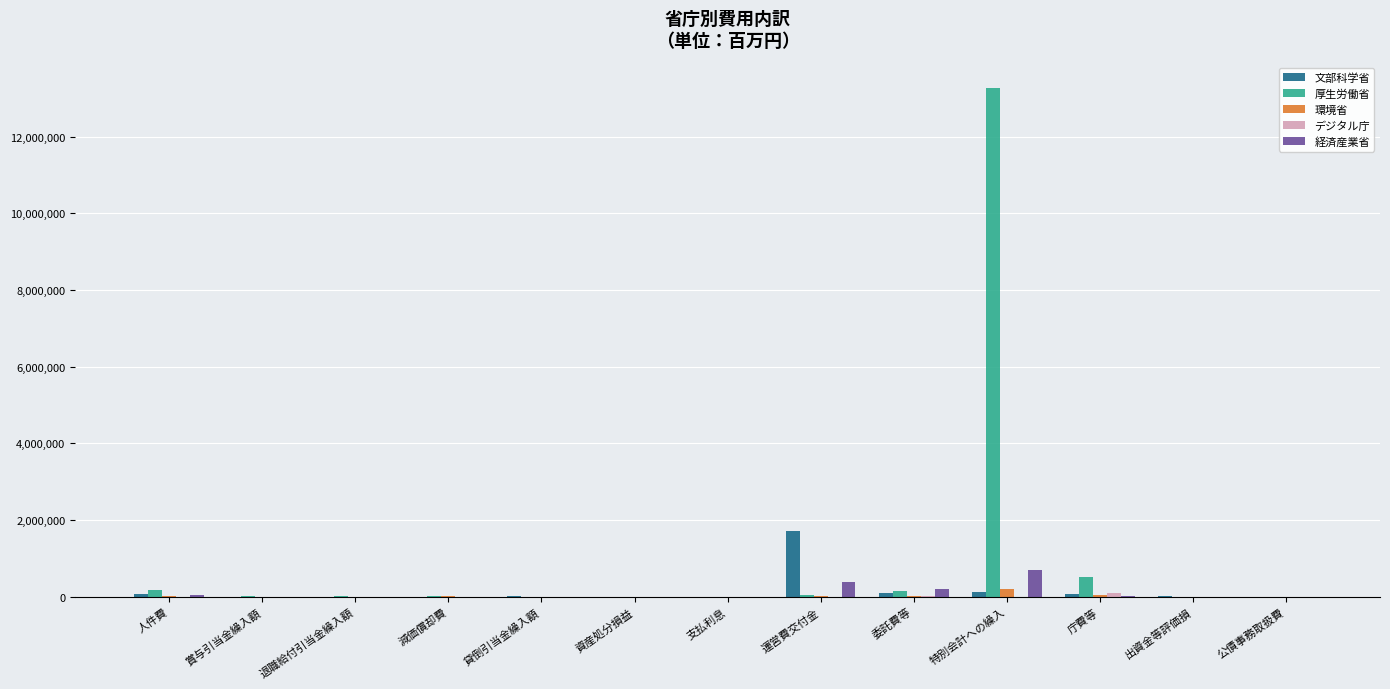

How many series are shown in this chart?

5